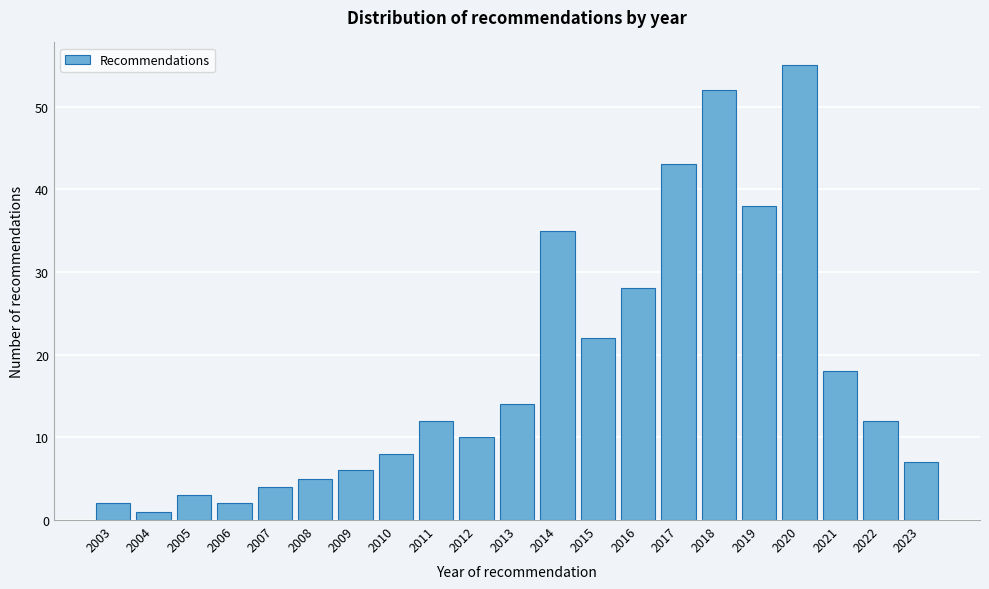

Reading left to right, extract all data points from this chart.

2003=2	2004=1	2005=3	2006=2	2007=4	2008=5	2009=6	2010=8	2011=12	2012=10	2013=14	2014=35	2015=22	2016=28	2017=43	2018=52	2019=38	2020=55	2021=18	2022=12	2023=7